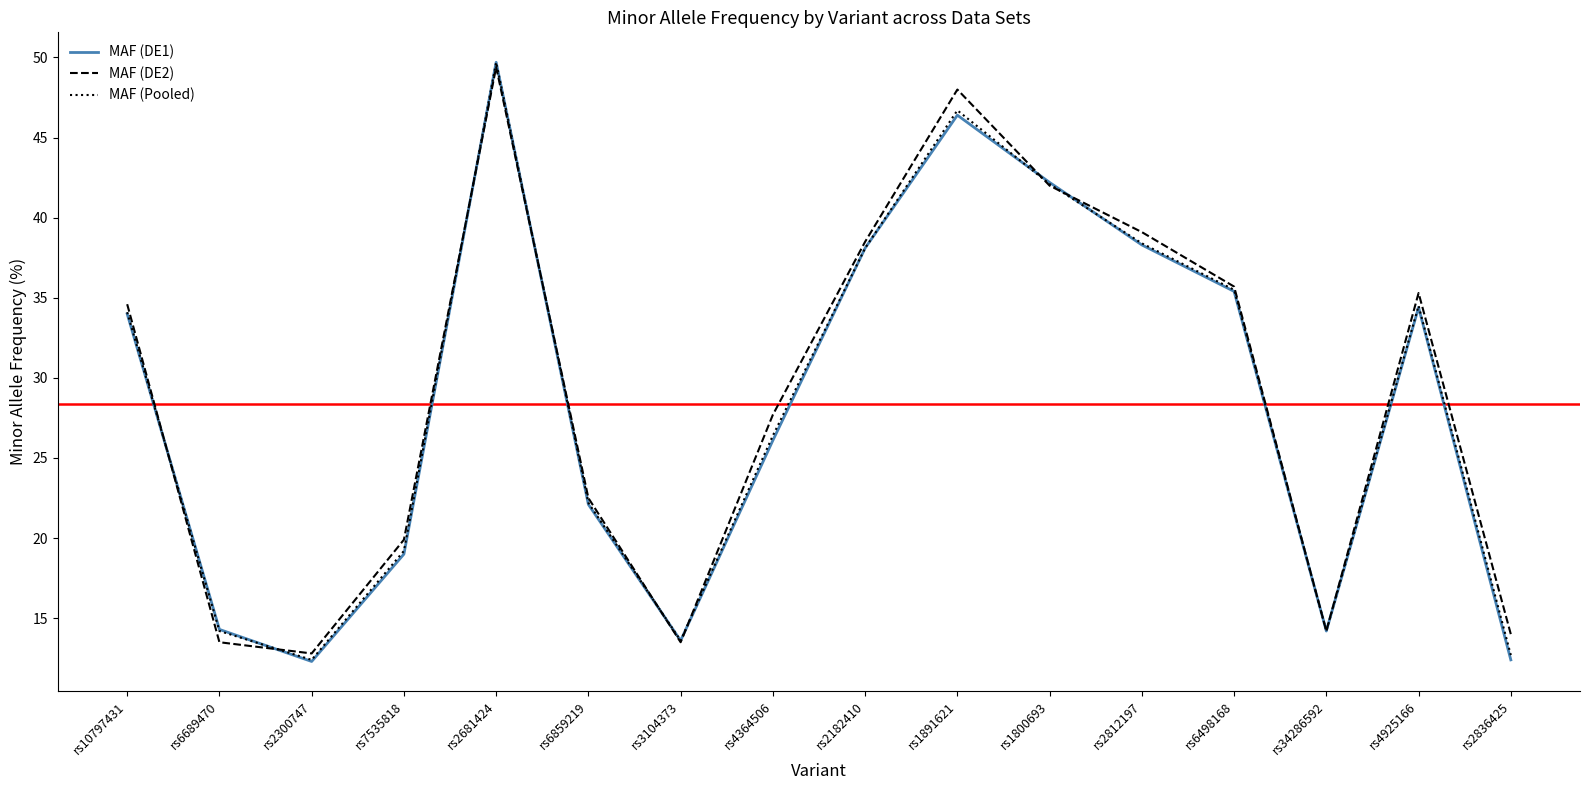

What is the average value of the MAF (DE1) series?

28.3